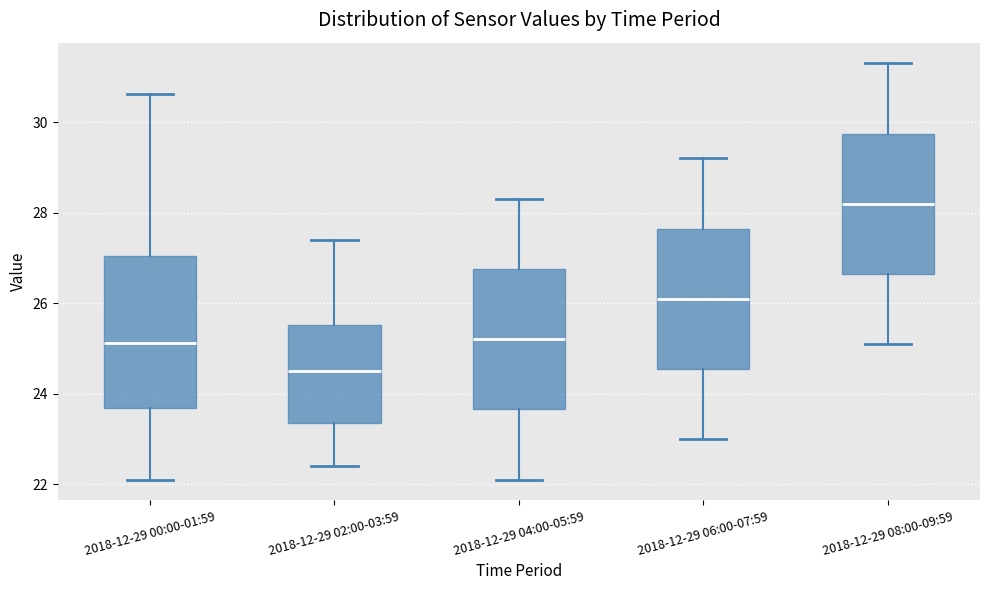

Reading left to right, read every box against the y-axis: the position of its median line, the range the box covers, and the ends of its whiskers. The values are not printed on the chart, so give them approximately, as read against the axis.

2018-12-29 00:00-01:59: median 25.2, box 23.6 to 27.0, whiskers 22.2 to 30.6
2018-12-29 02:00-03:59: median 24.6, box 23.4 to 25.6, whiskers 22.4 to 27.4
2018-12-29 04:00-05:59: median 25.2, box 23.6 to 26.8, whiskers 22.2 to 28.4
2018-12-29 06:00-07:59: median 26.2, box 24.6 to 27.6, whiskers 23.0 to 29.2
2018-12-29 08:00-09:59: median 28.2, box 26.6 to 29.8, whiskers 25.2 to 31.4